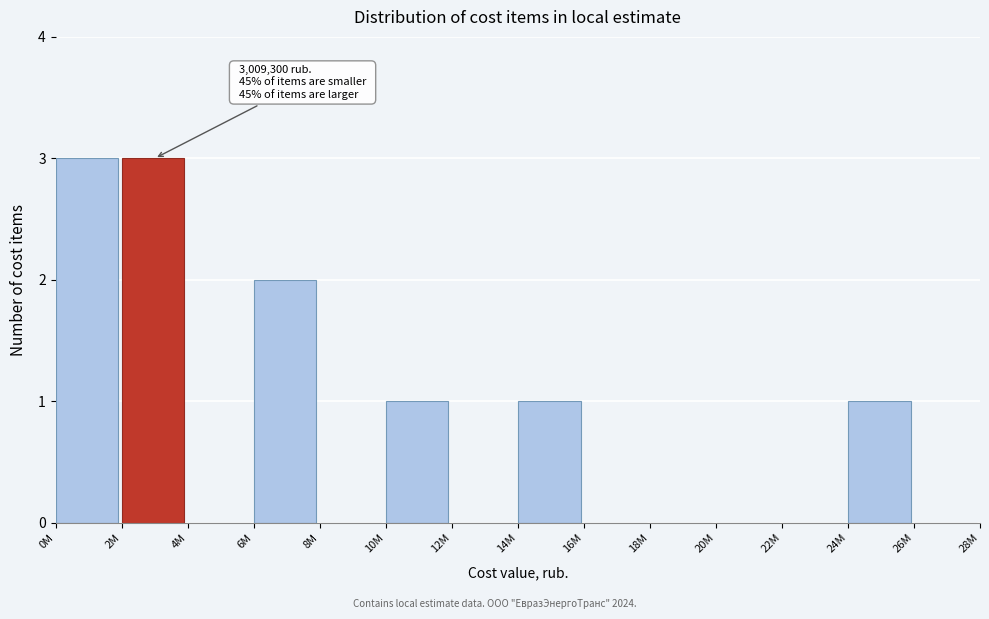

Reading left to right, extract all data points from this chart.

0M=3	2M=3	4M=0	6M=2	8M=0	10M=1	12M=0	14M=1	16M=0	18M=0	20M=0	22M=0	24M=1	26M=0